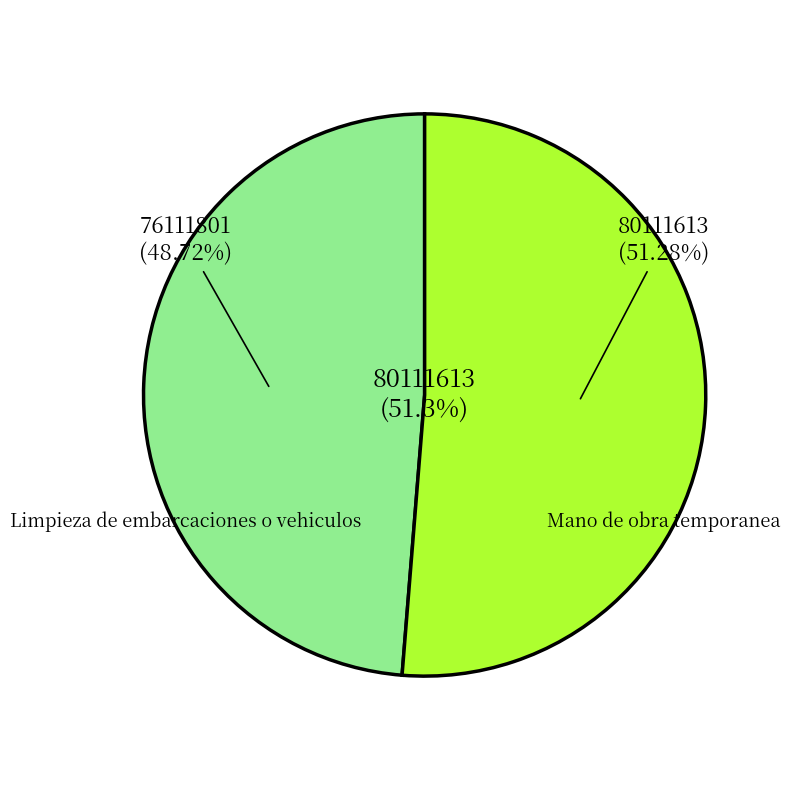

How many slices are in this pie chart?

2